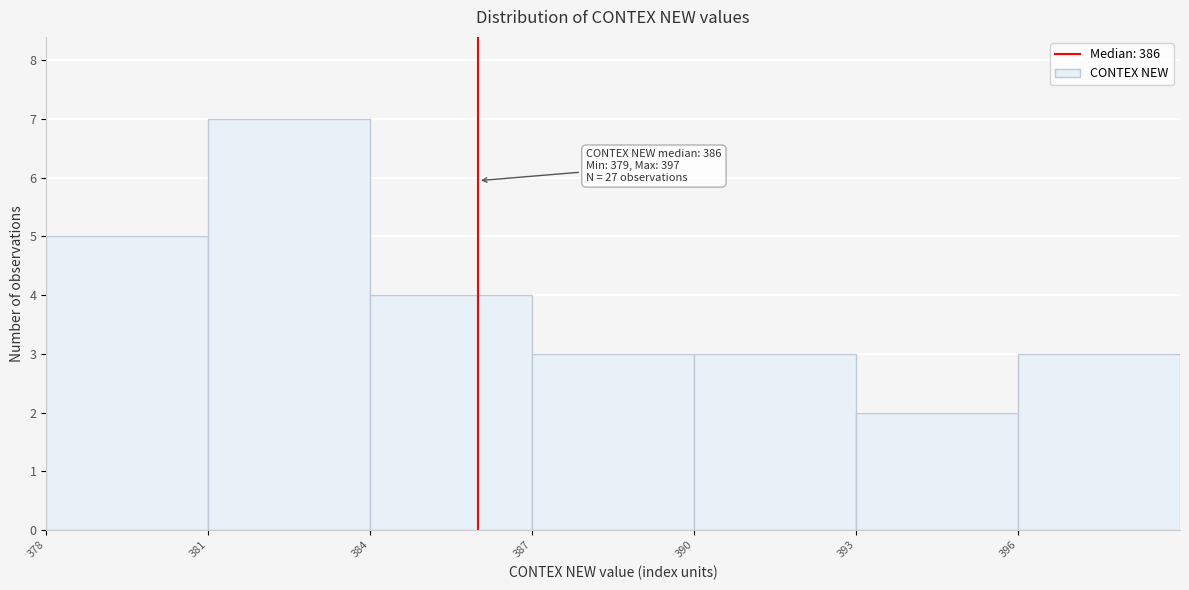

Over which range of the x-axis is the bar tallest?

381 to 384